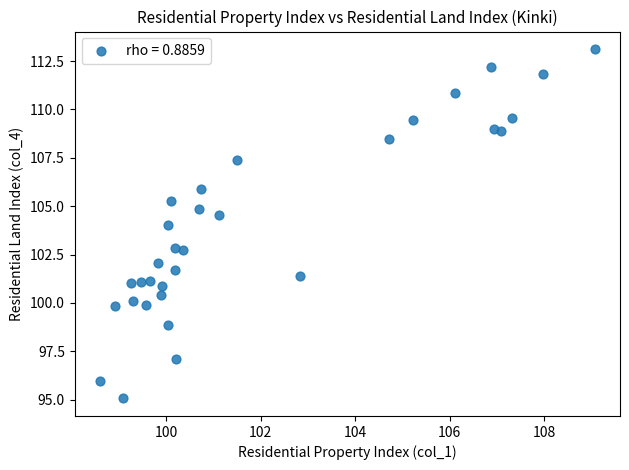

What is the range of X values (max minus min)?

10.5